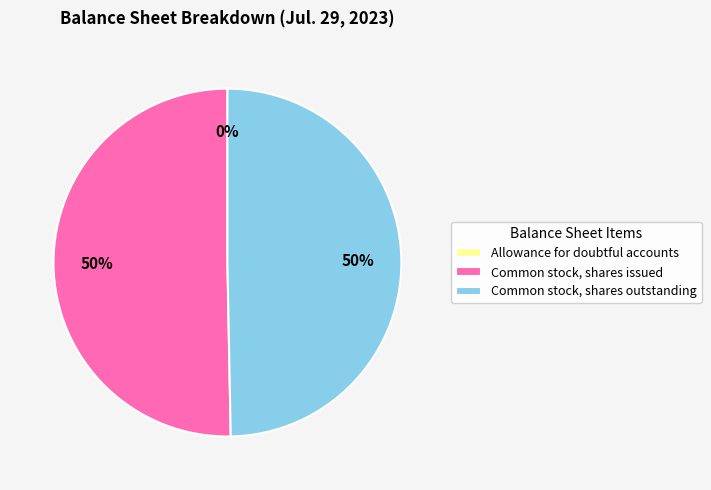

To the nearest percent, what portion does Common stock, shares issued represent?

50%